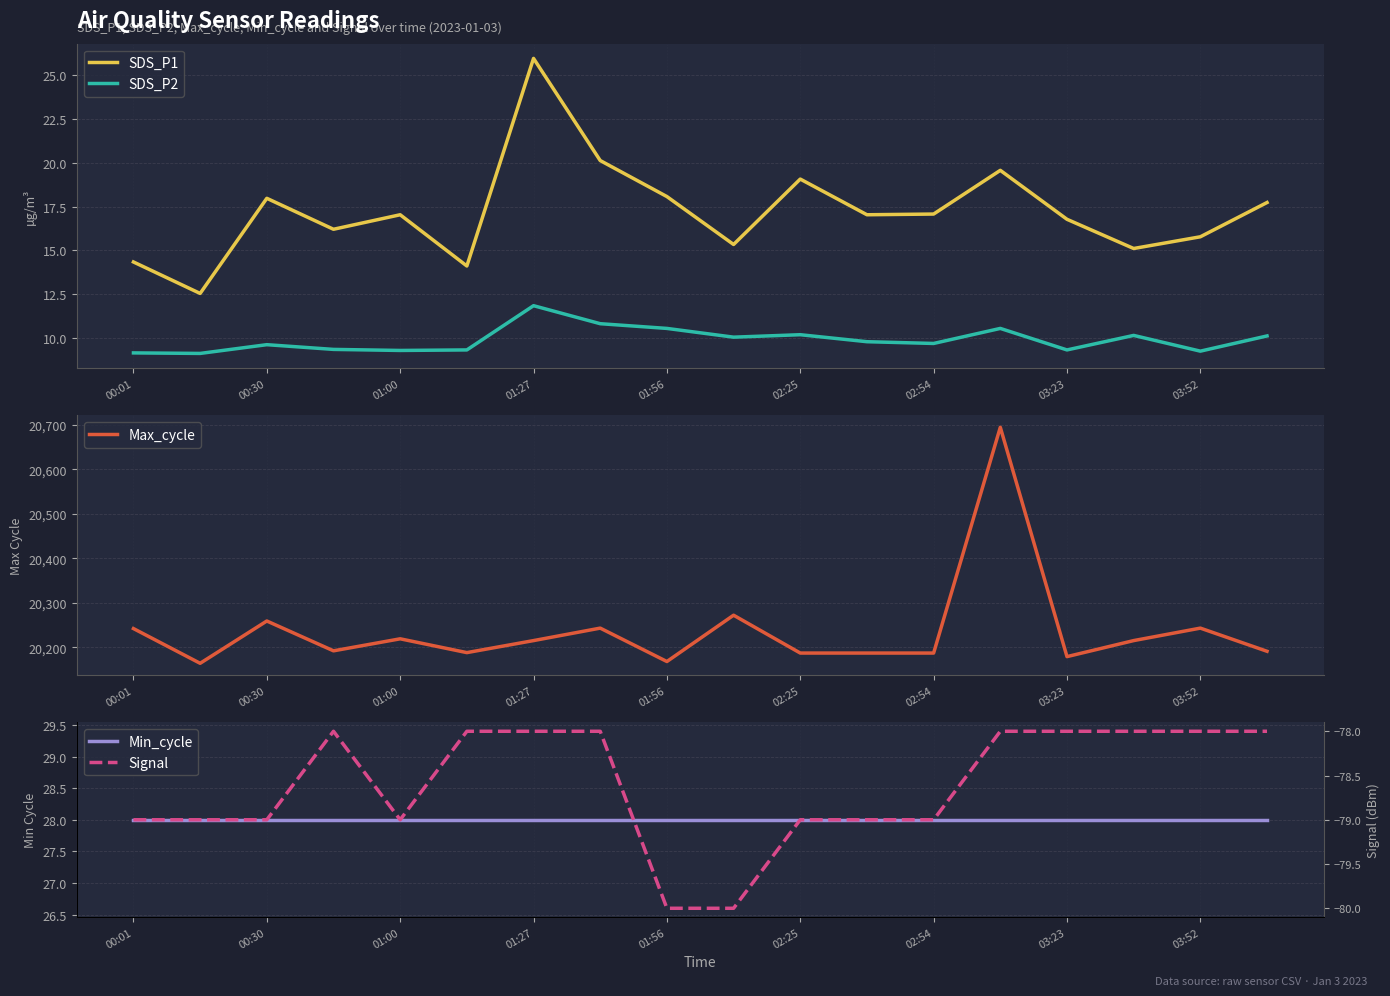

At how many categories does at least one series exceed 11827?

18